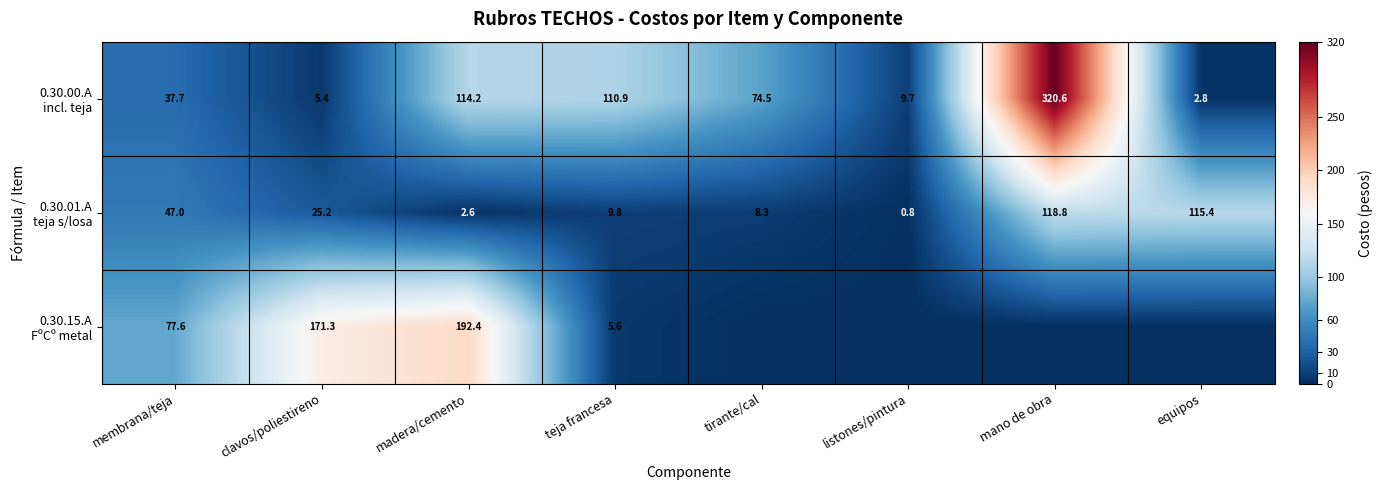

What is the difference between the highest and lowest values at clavos/poliestireno?

165.9